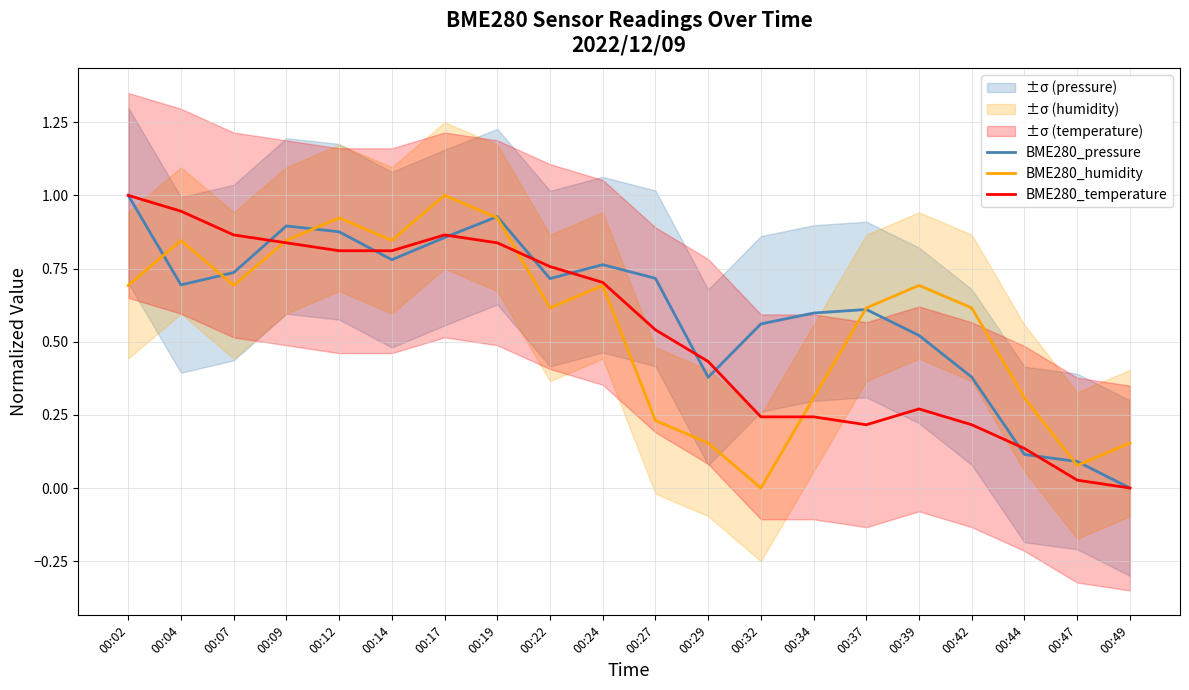

At how many categories does at least one series exceed 0?

20